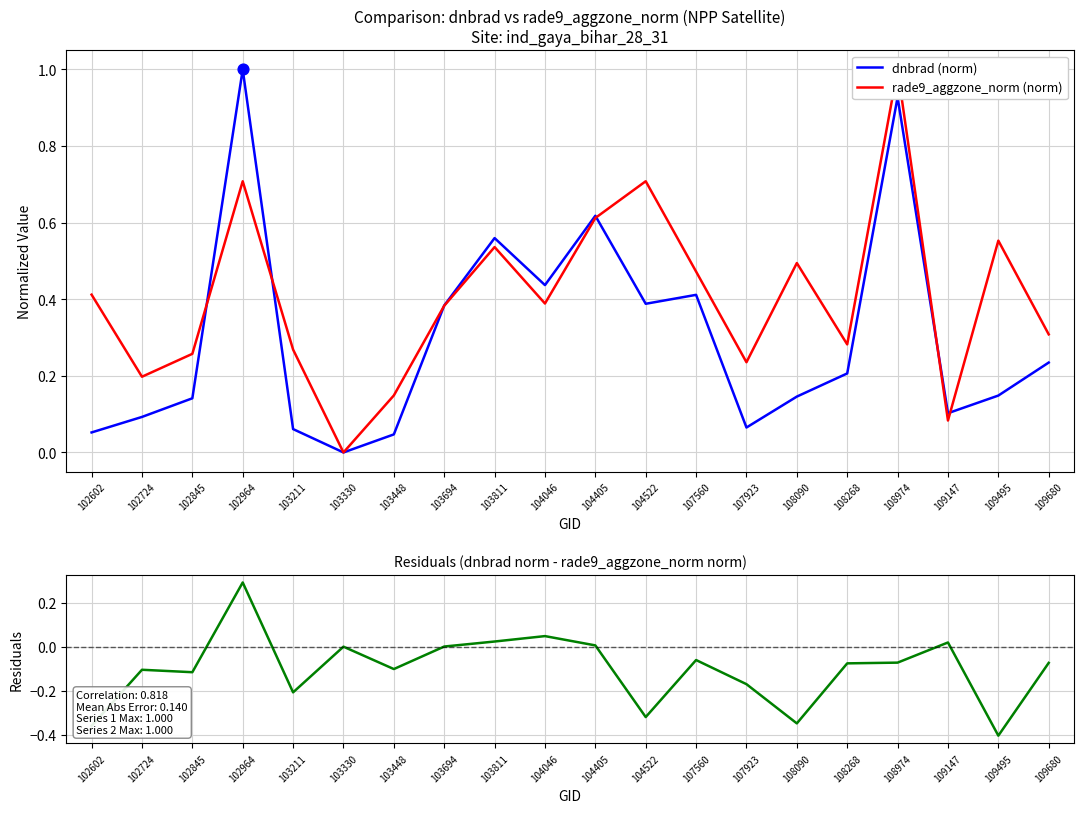

Which series reaches the maximum Y coordinate?

dnbrad (norm)